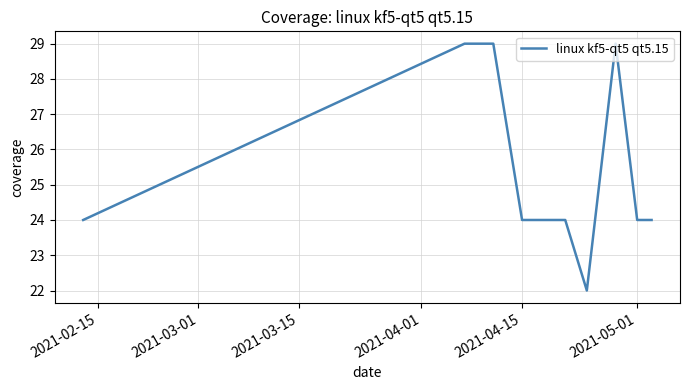

What is the greatest value displayed?

29